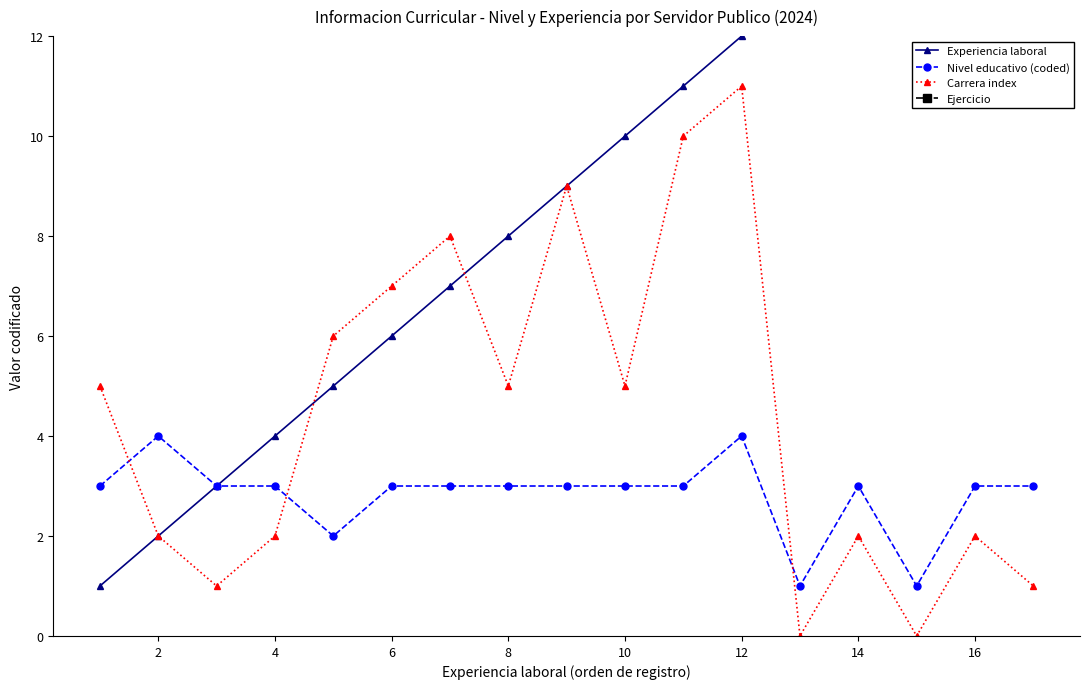

True or false: Carrera index and Ejercicio cross at least once.

False